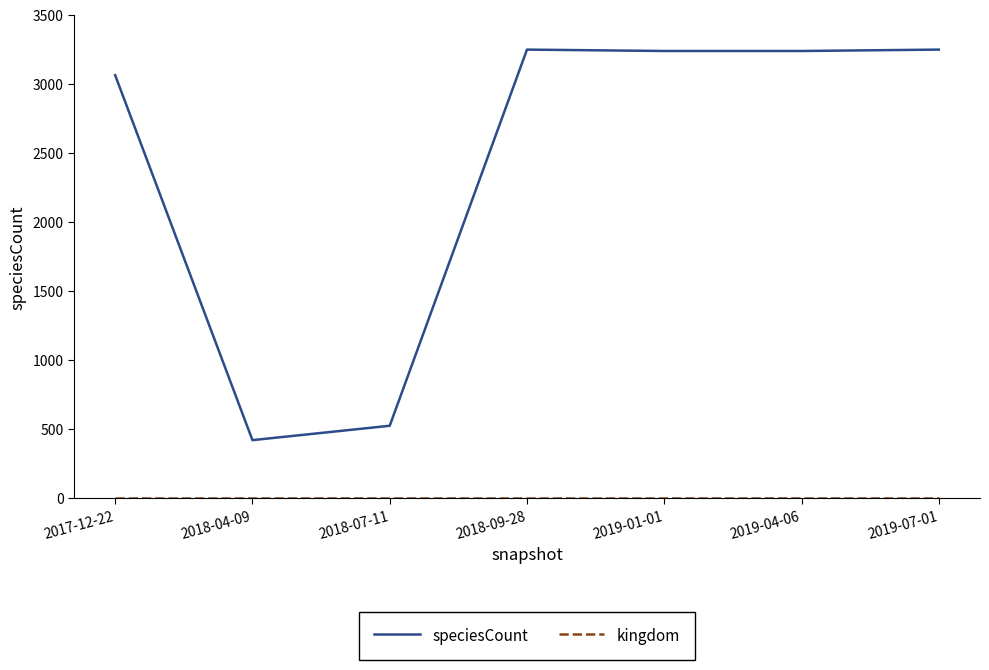

What is the difference between the speciesCount values at 2019-04-06 and 2018-07-11?

2713